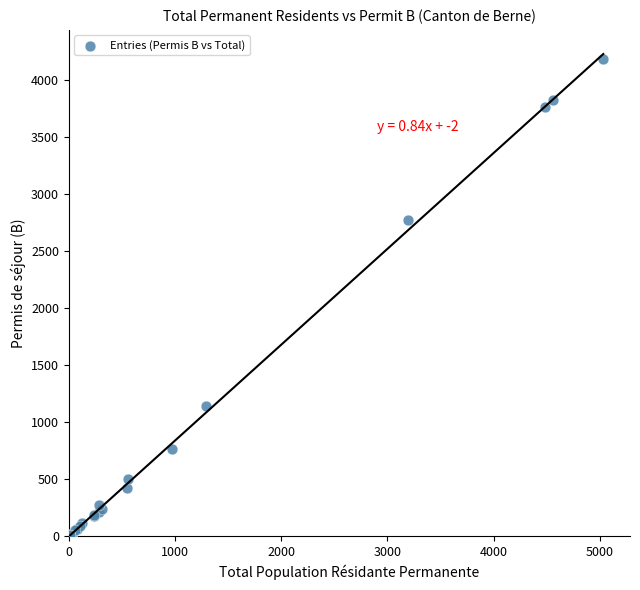

What Y value in the scatter plot is closest to 2092?

2769